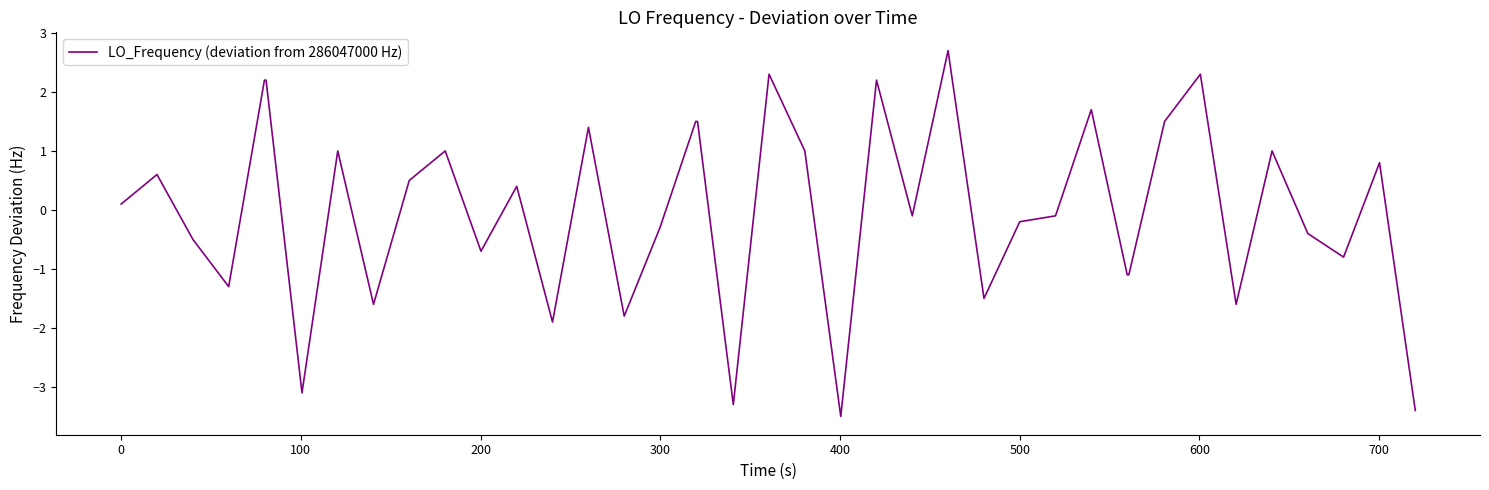

What is the difference between the maximum and minimum values?

6.2